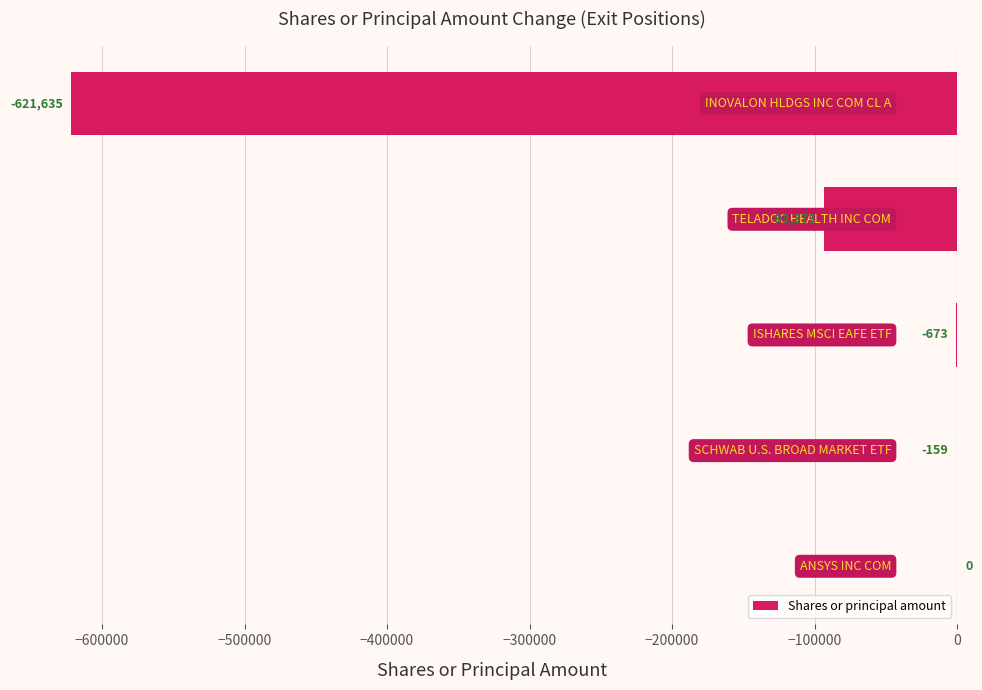

What is the sum of all values?

-715840